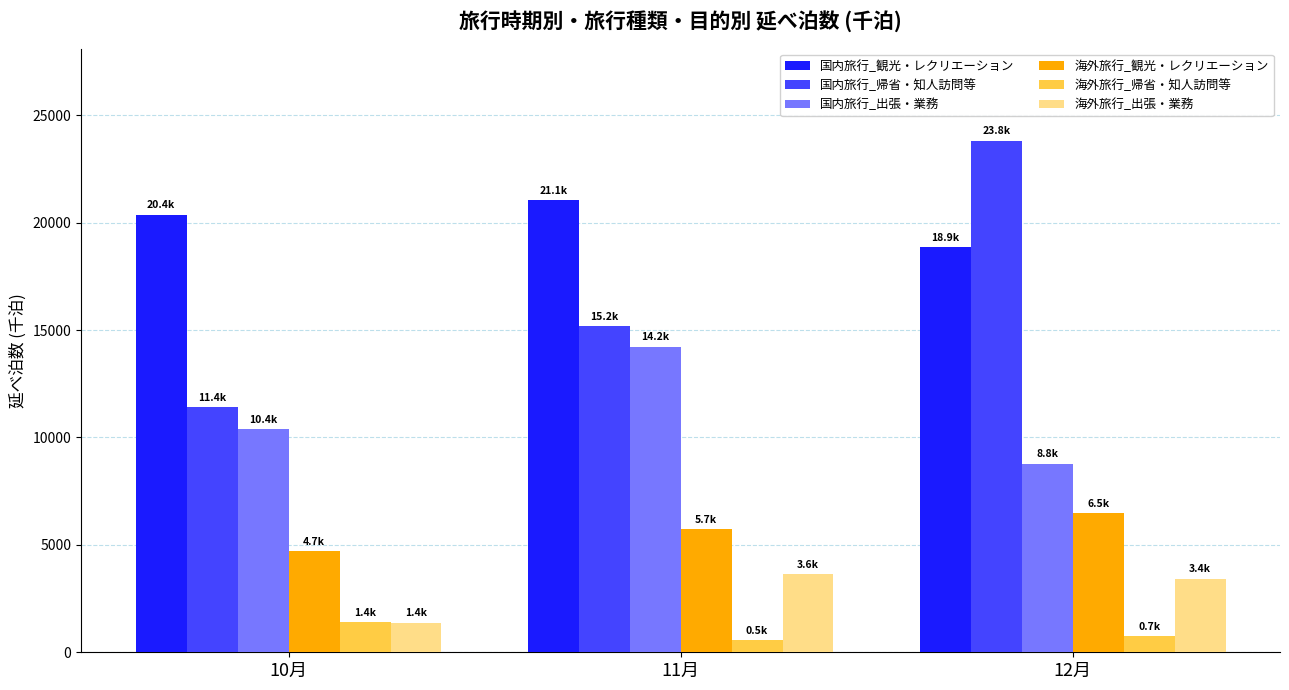

How many values in the 海外旅行_帰省・知人訪問等 series exceed 743?

2